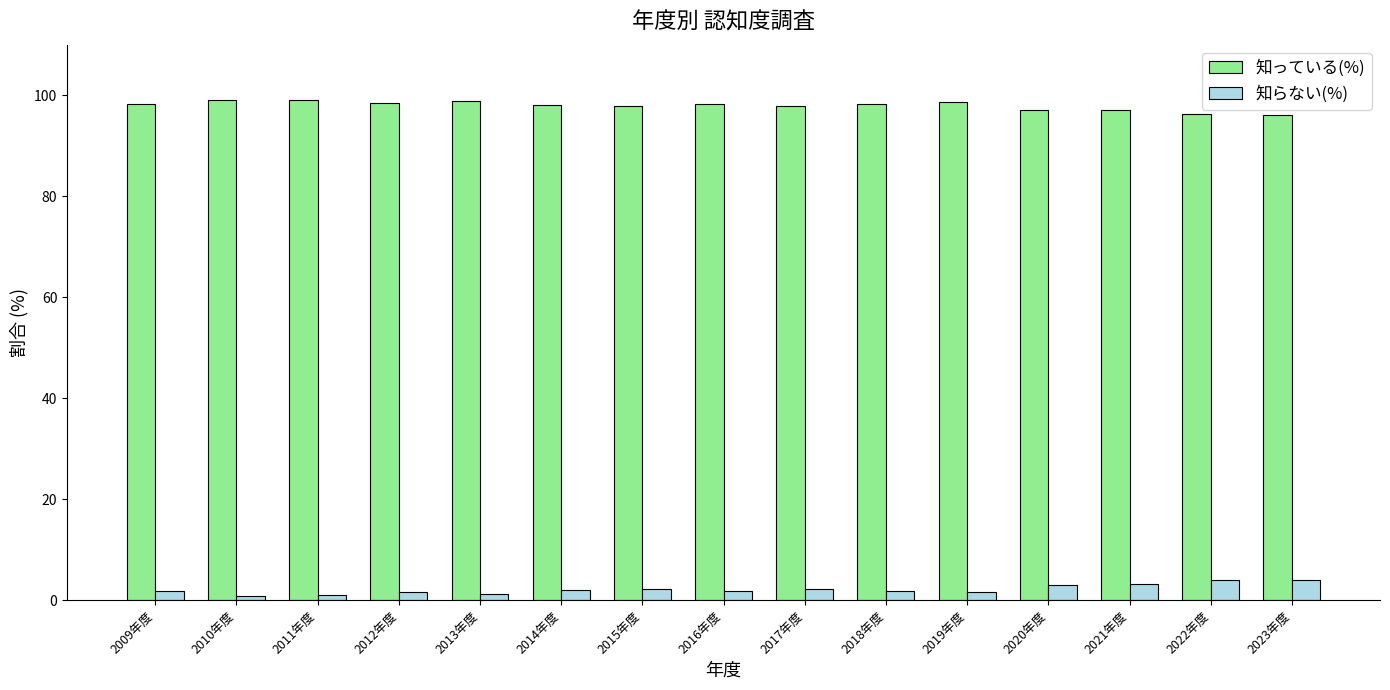

What are all the series names shown in the legend?

知っている(%), 知らない(%)